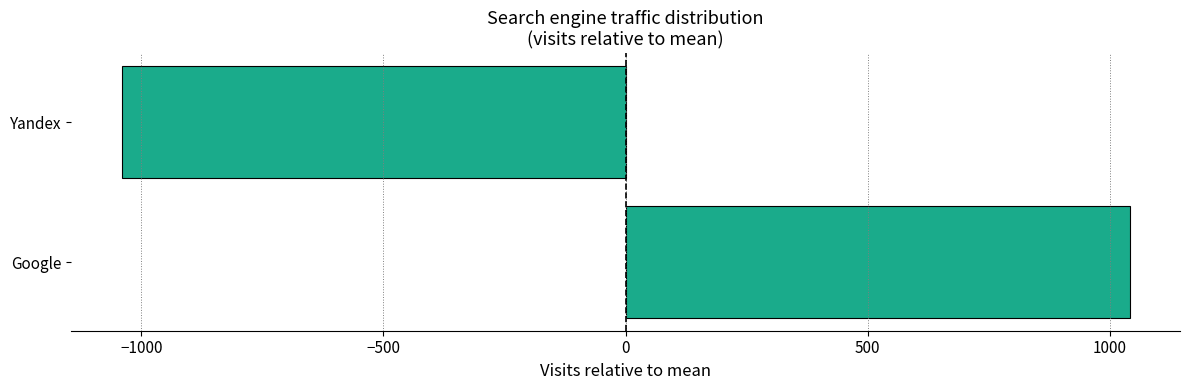

Is it true that the value at Google is 1040.5?

True